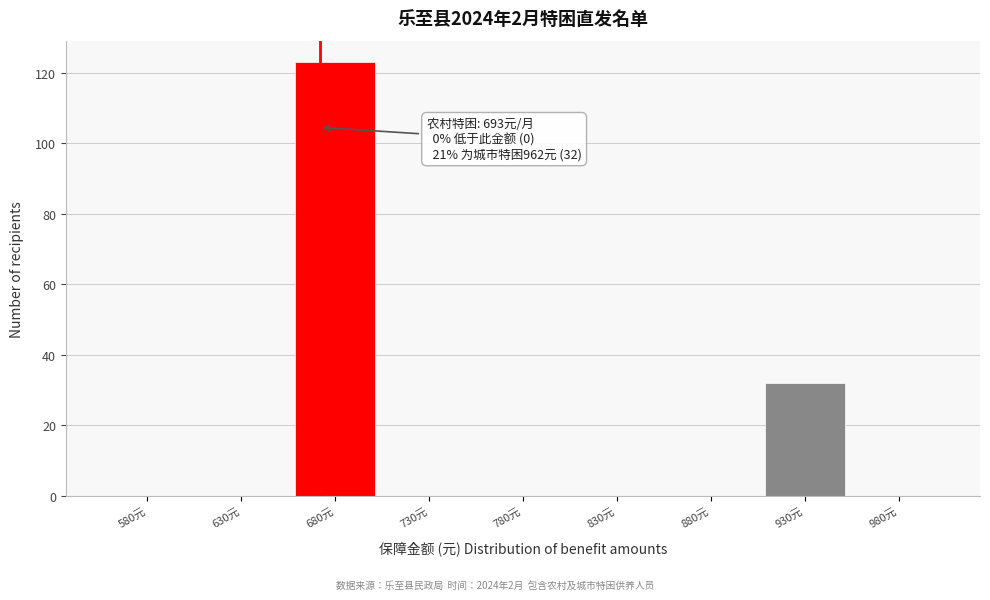

Reading right to left, transcribe all the data shown in this chart.

980元=0	930元=32	880元=0	830元=0	780元=0	730元=0	680元=123	630元=0	580元=0